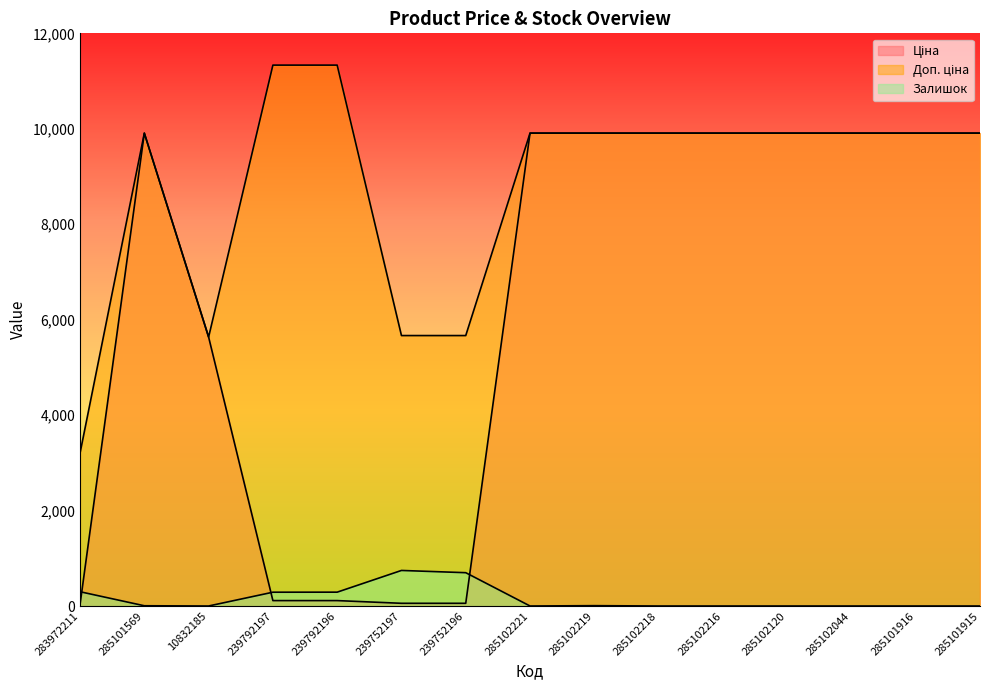

Is it true that Доп. ціна equals 9908.5 at 285101916?

True